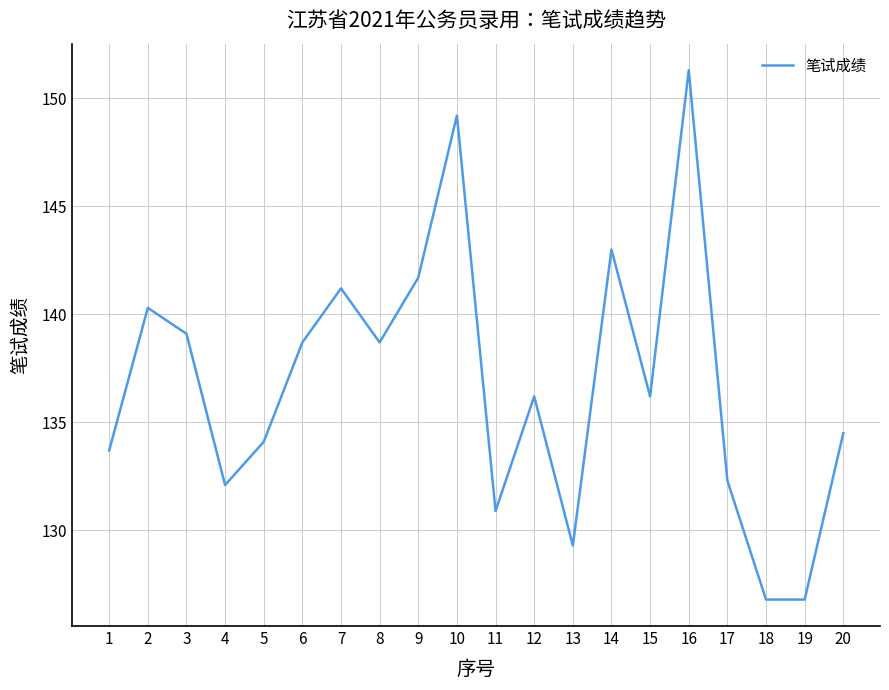

What is the greatest value displayed?

151.3